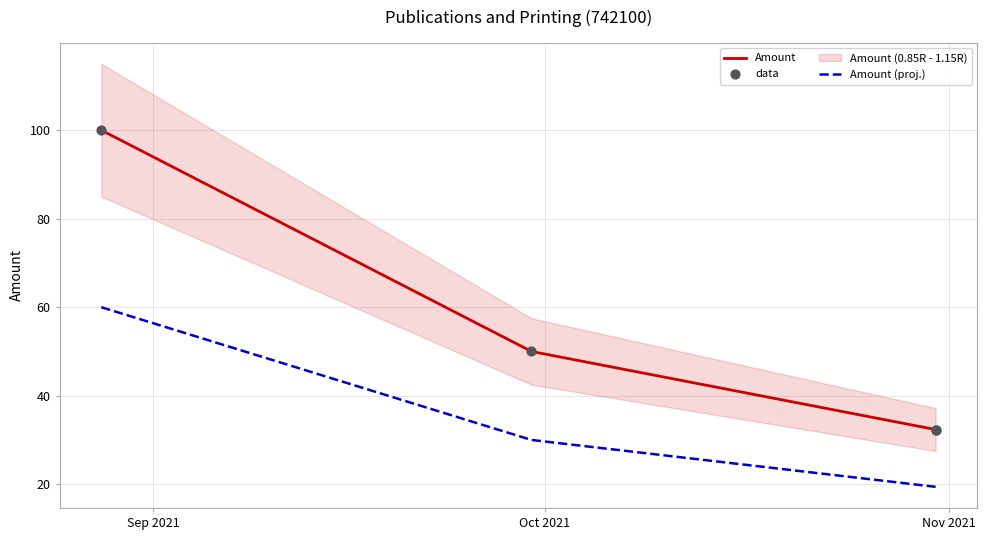

What is the ratio of the value at 2021-10-31 to the value at 2021-08-28?

0.3